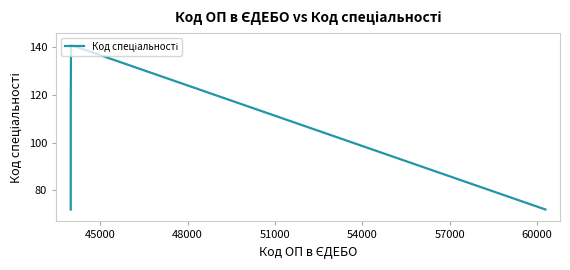

What is the average value?

110